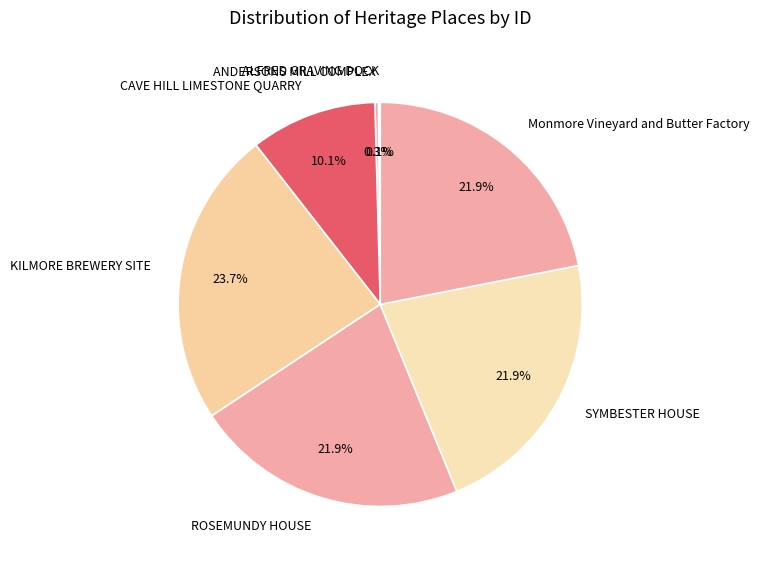

Which slice is the largest?

KILMORE BREWERY SITE